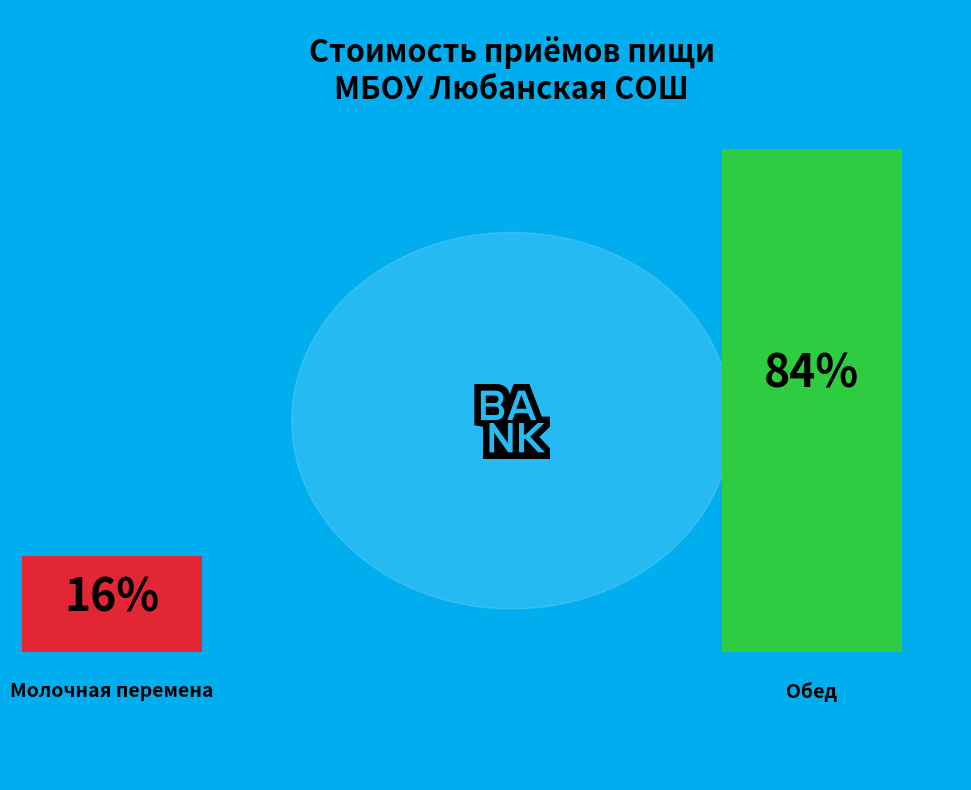

How many segments does this pie chart have?

2